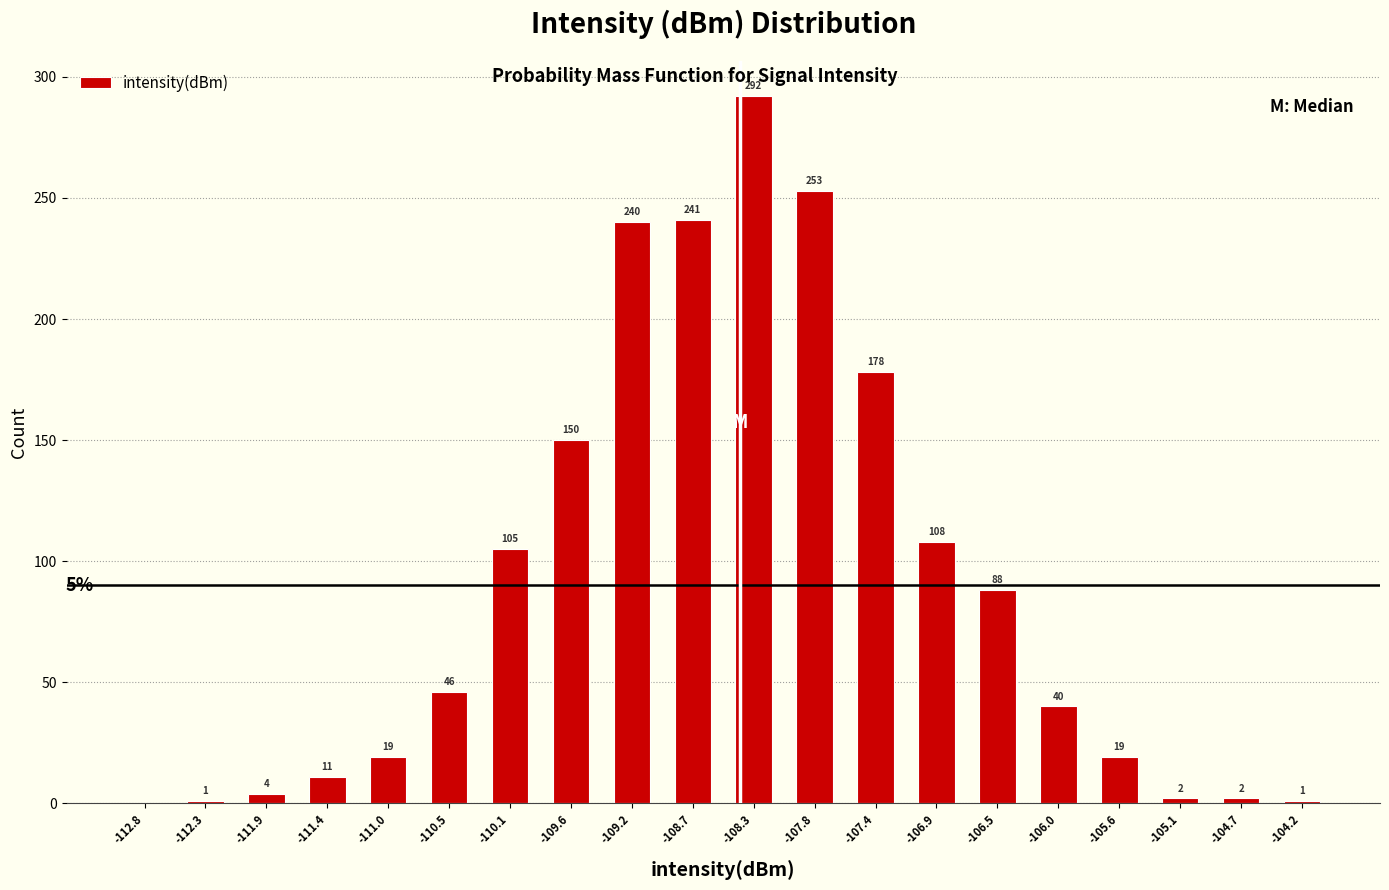

Which range on the x-axis has the tallest bar?

-108.50 to -108.05